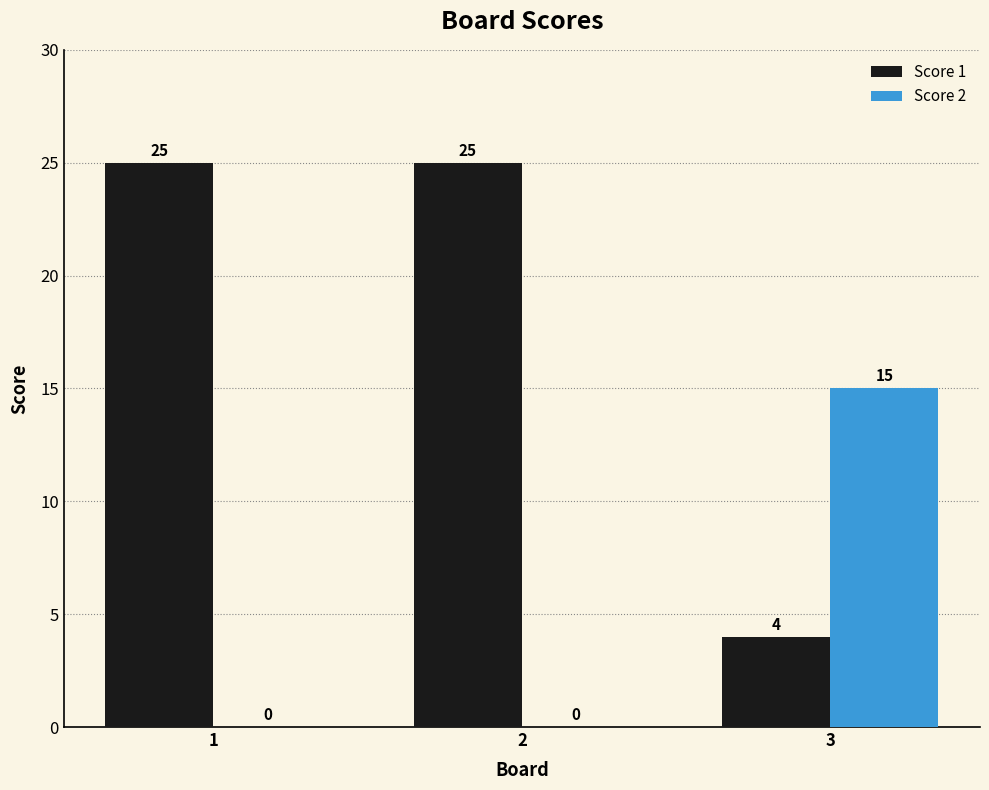

Are the bars grouped side by side (vs. stacked)?

Yes